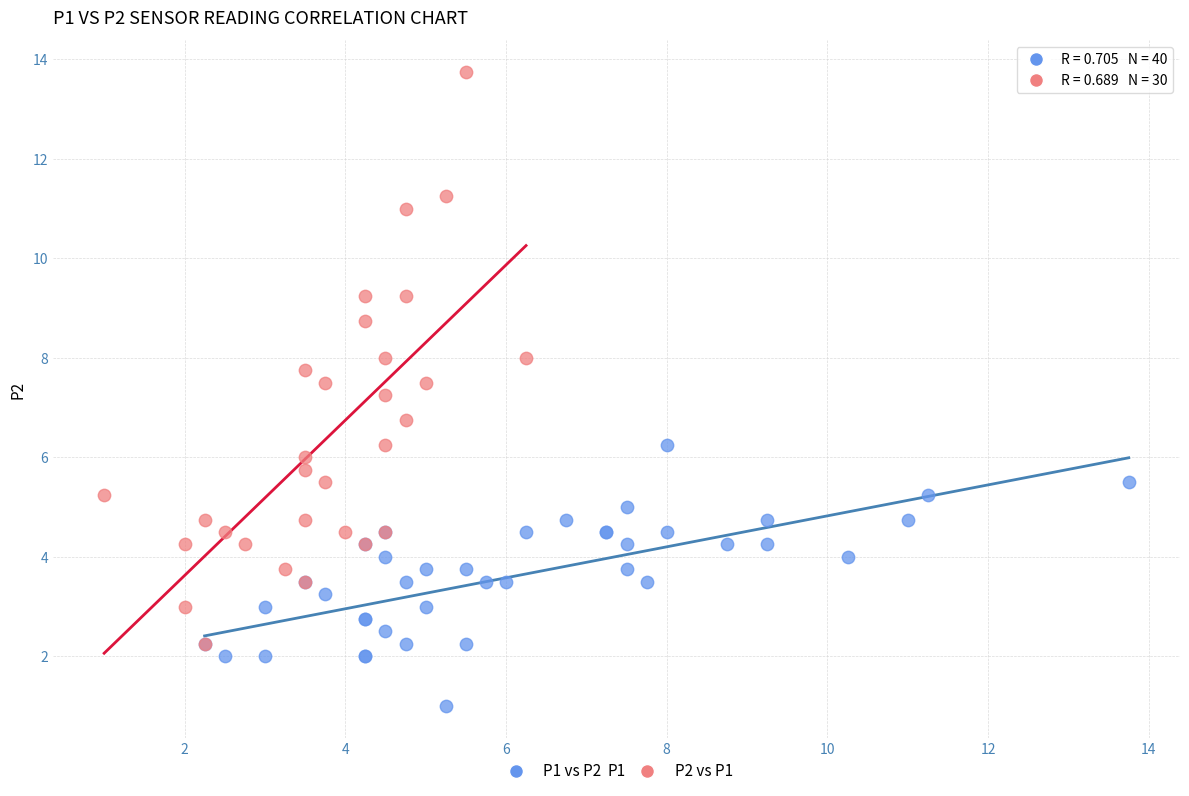

Which series reaches the minimum Y coordinate?

P1 vs P2